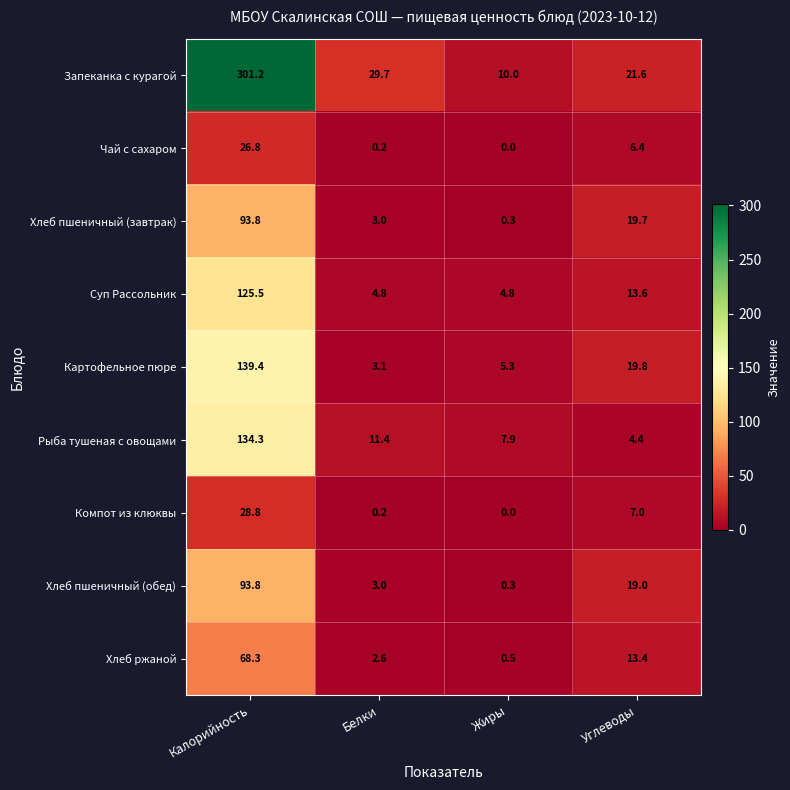

Is the value of Суп Рассольник at Белки greater than the value of Компот из клюквы at Калорийность?

No